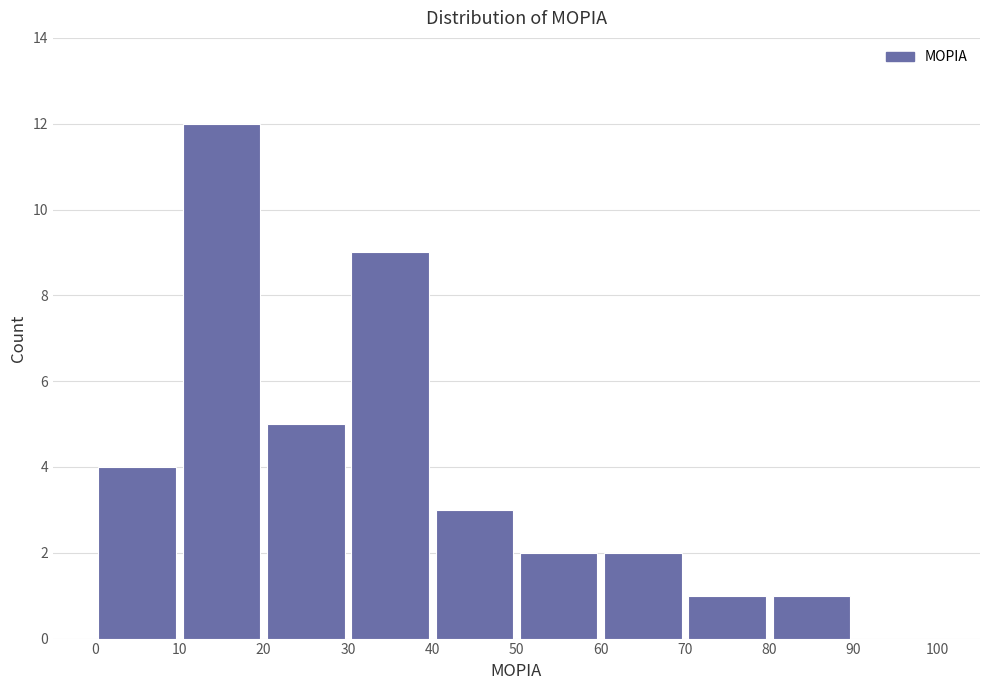

Which range on the x-axis has the tallest bar?

10 to 20